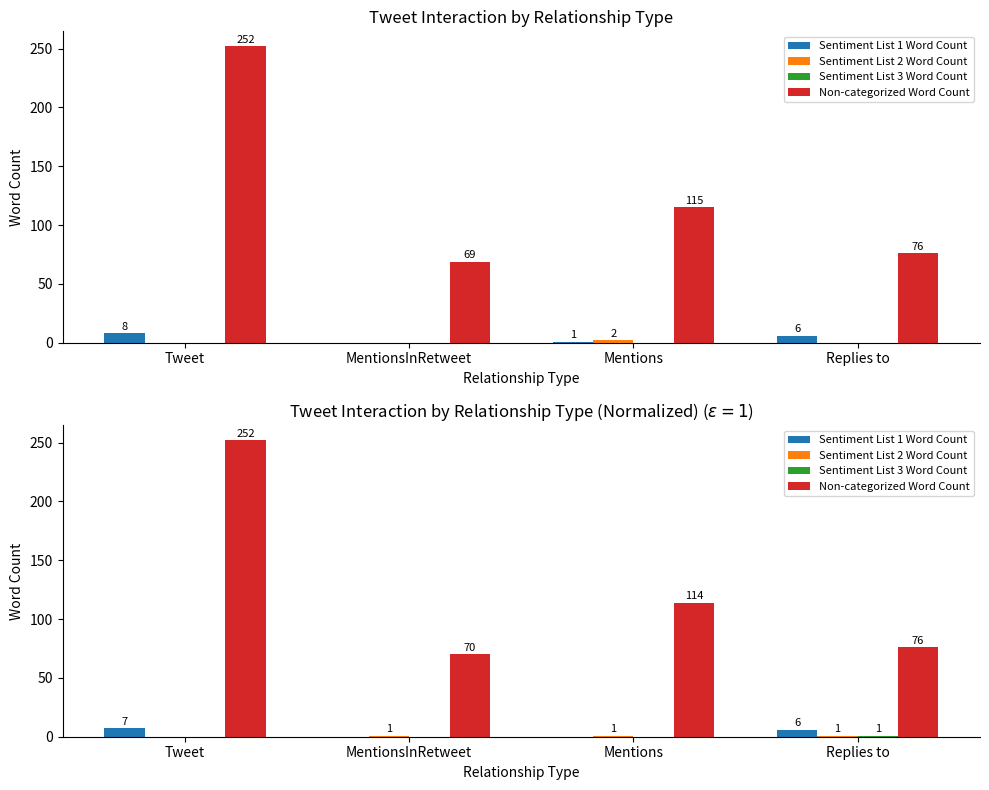

At how many categories does at least one series exceed 190?

1